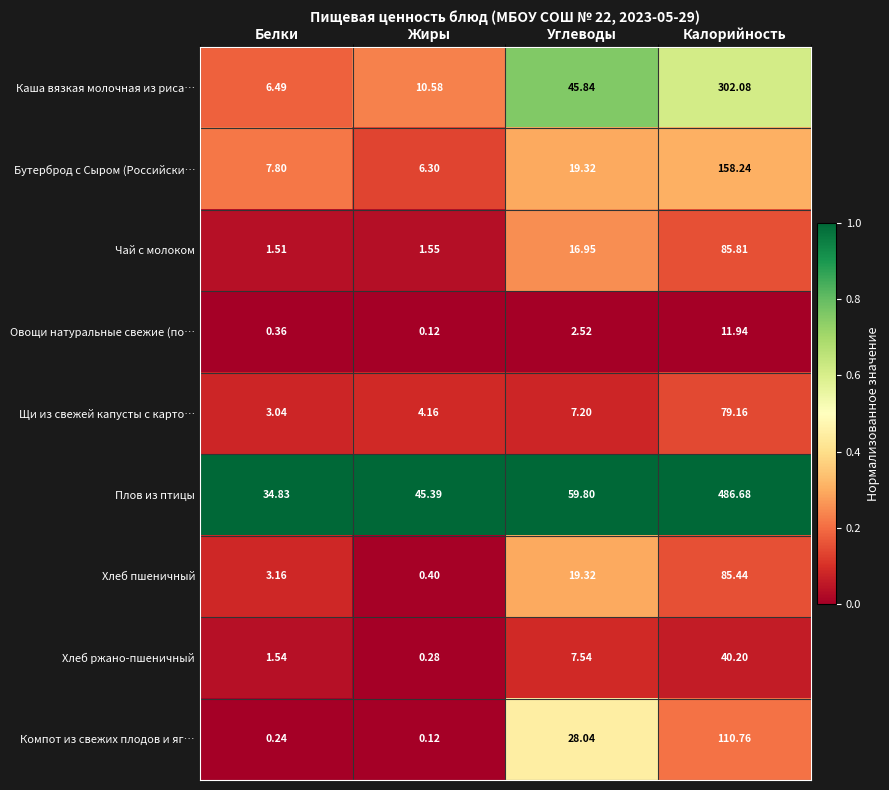

Between Углеводы and Калорийность, which series saw the biggest shift?

Плов из птицы